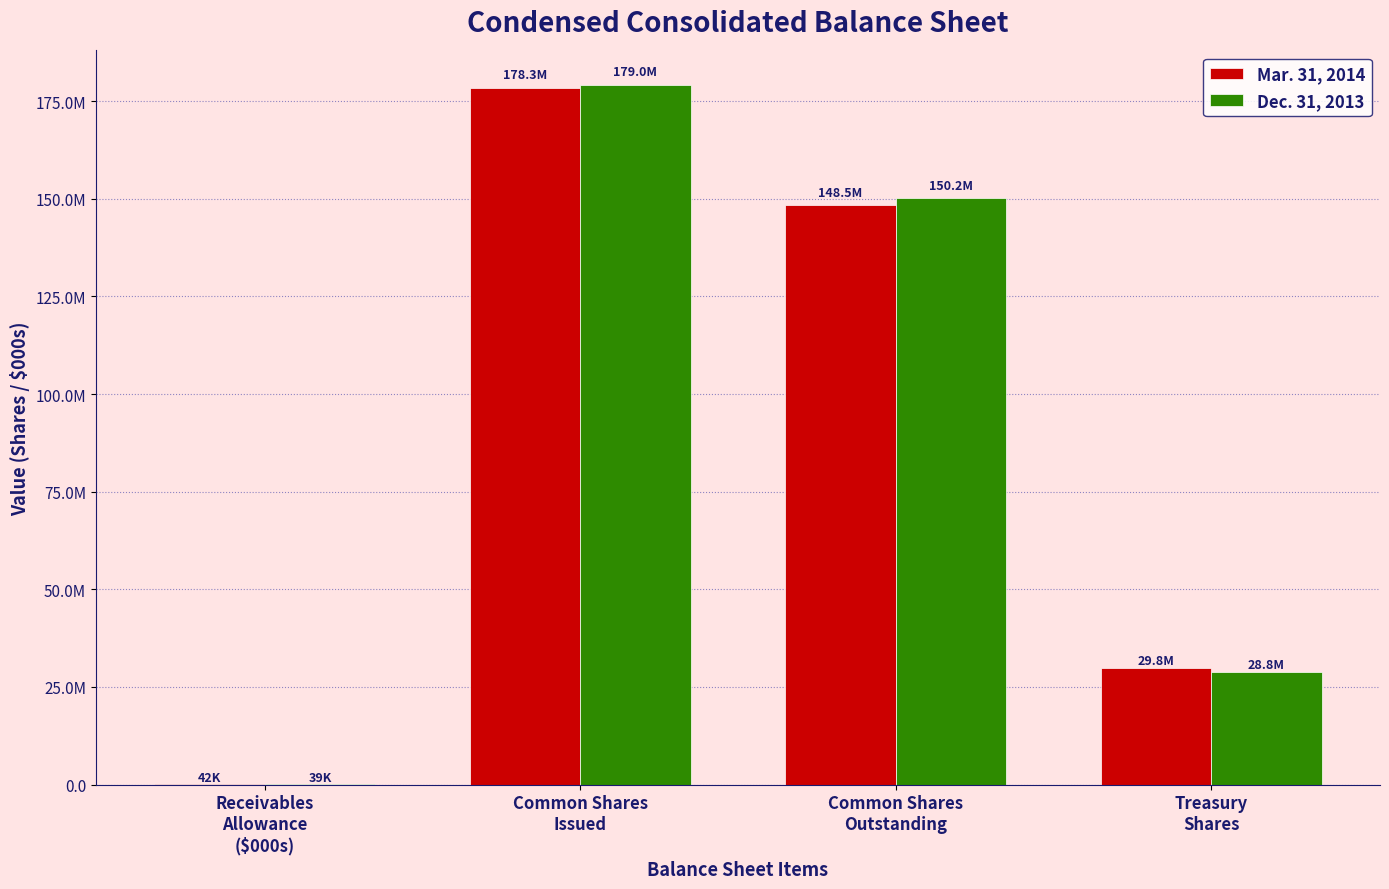

What are all the series names shown in the legend?

Mar. 31, 2014, Dec. 31, 2013